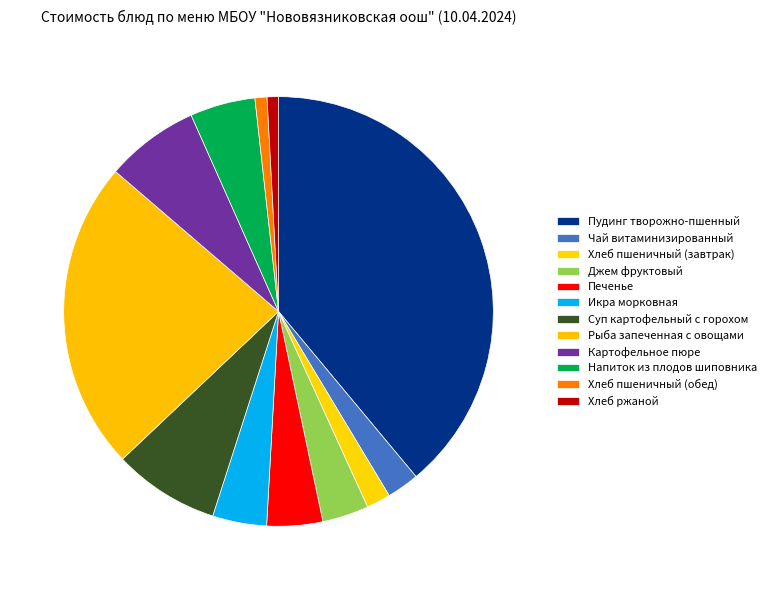

How many slices are in this pie chart?

12